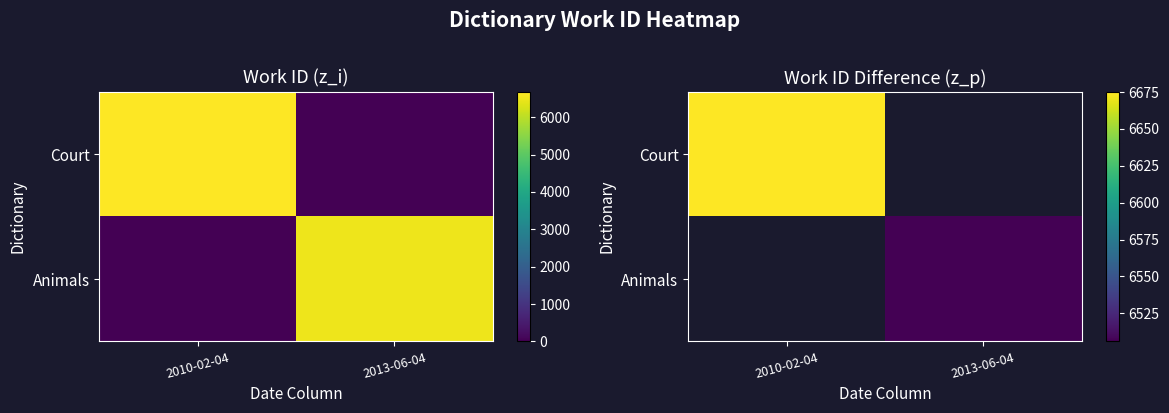

Is it true that Animals equals 3708.9 at 2013-06-04?

False